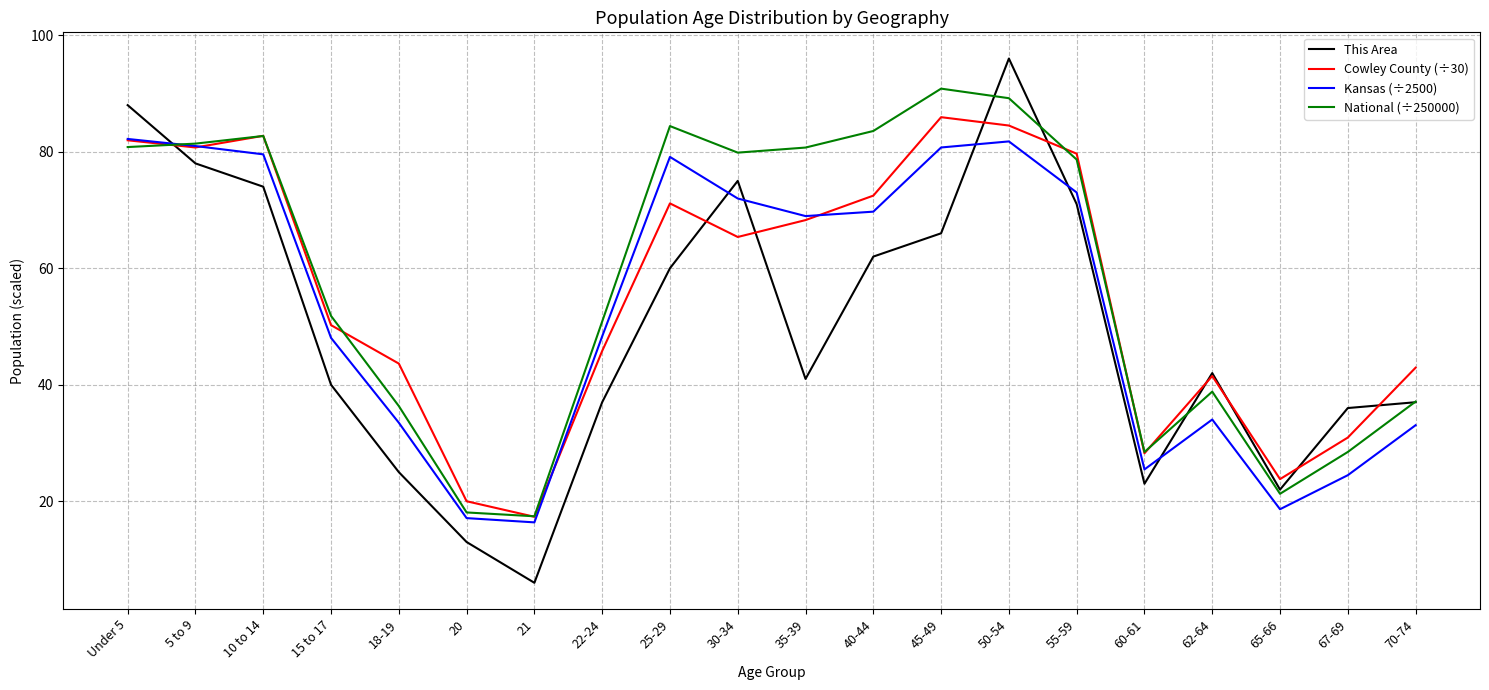

The Kansas (÷2500) series shows 69.7 at 40-44. True or false?

True